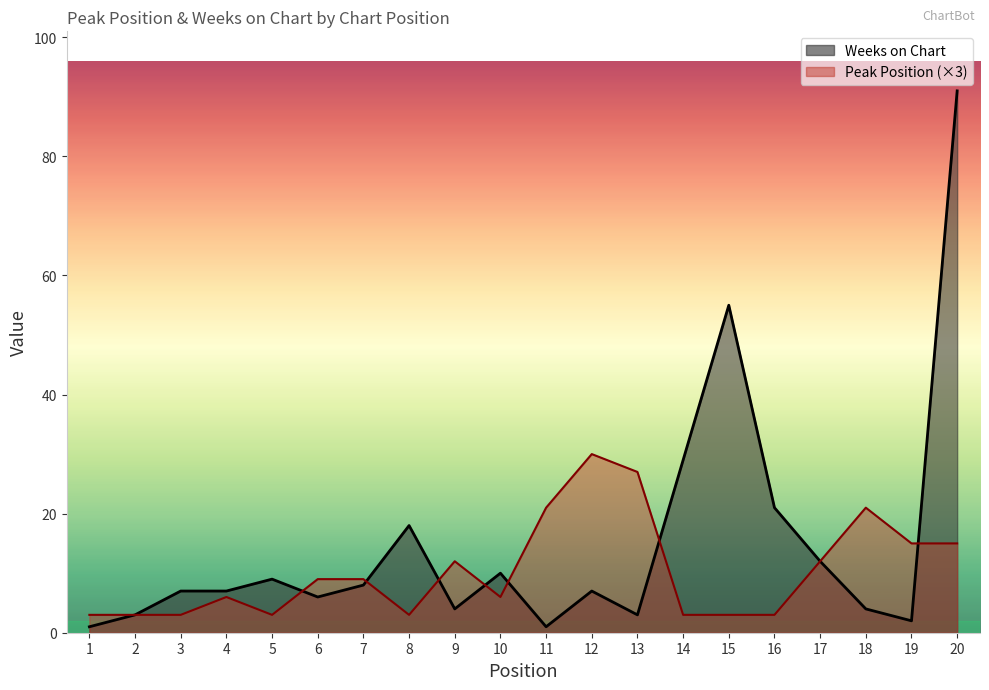

What is the lowest value of the Weeks on Chart series?

1